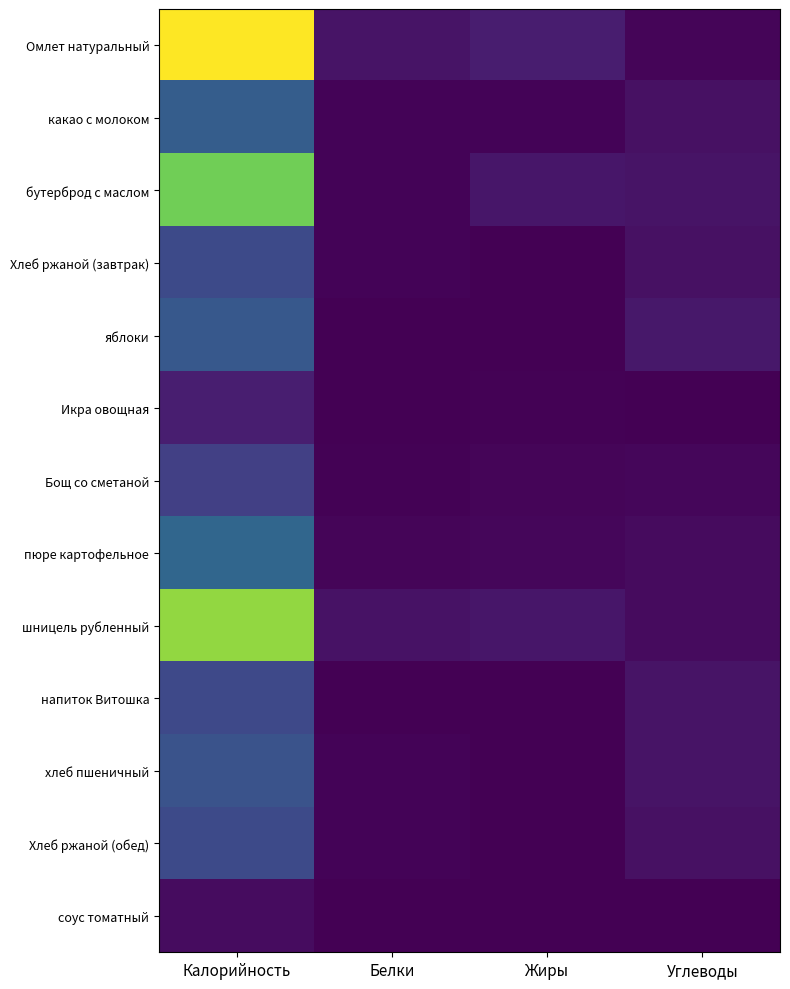

Count the number of data series in this chart.

13